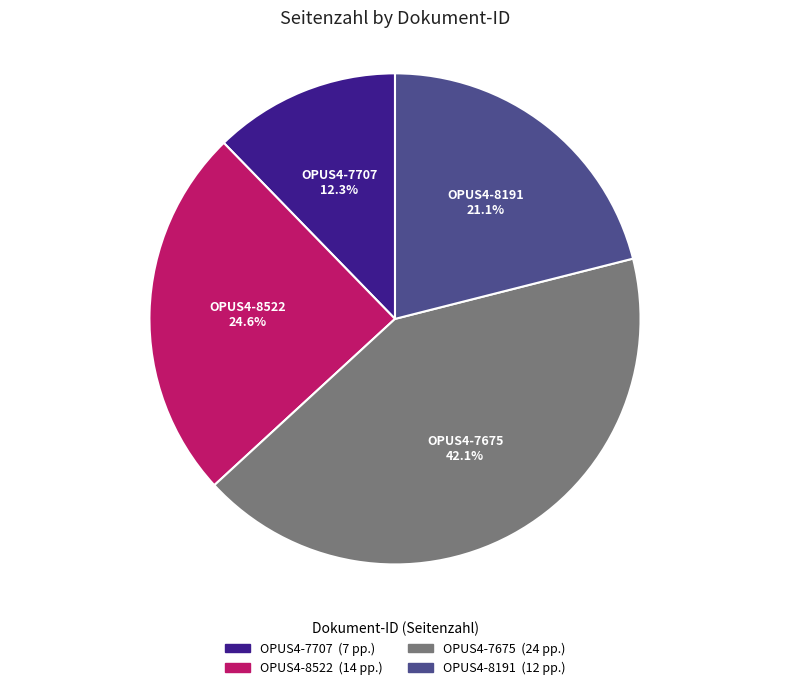

Rank the categories by value from highest to lowest.

OPUS4-7675, OPUS4-8522, OPUS4-8191, OPUS4-7707